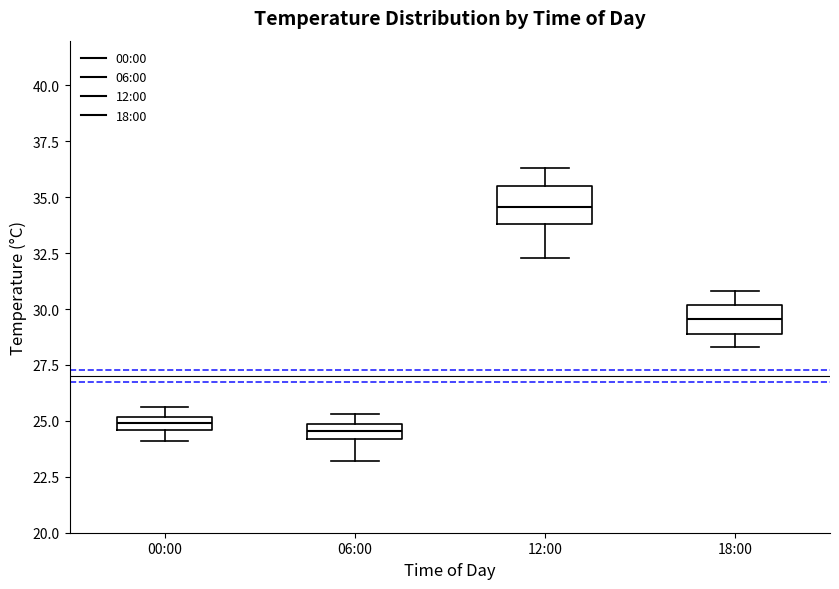

Where is the lower edge of the box for 00:00 on the y-axis? The values are not printed on the chart, so give them approximately, as read against the axis.

24.5